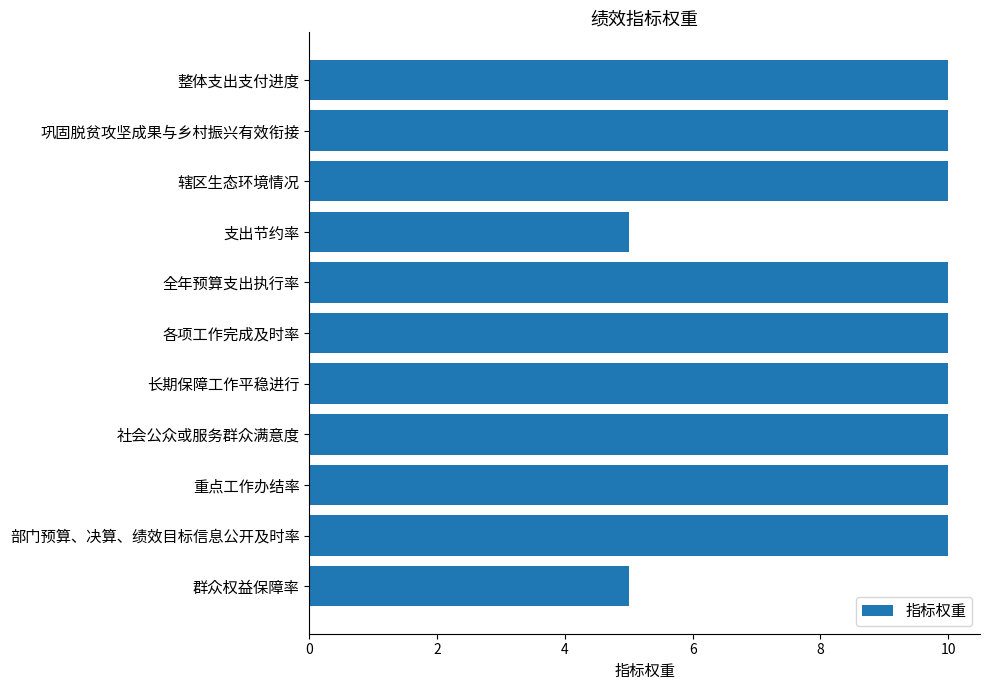

What is the change in value from 社会公众或服务群众满意度 to 群众权益保障率?

-5